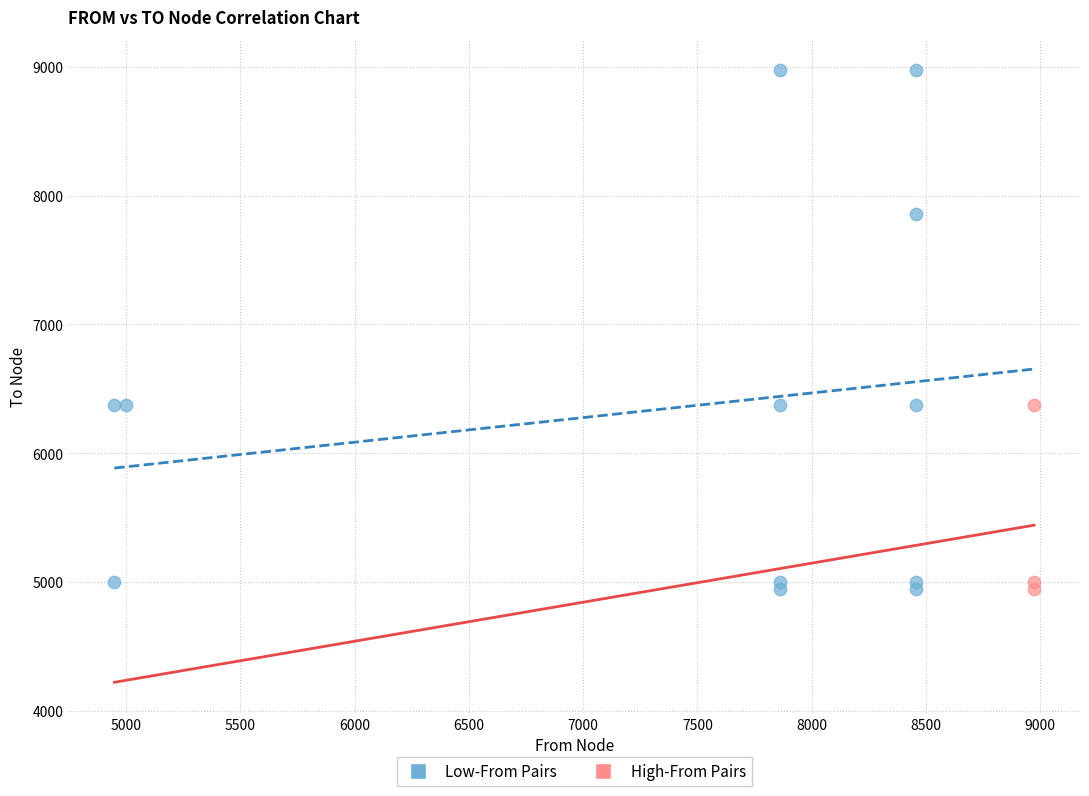

Which series reaches the maximum Y coordinate?

Low-From Pairs